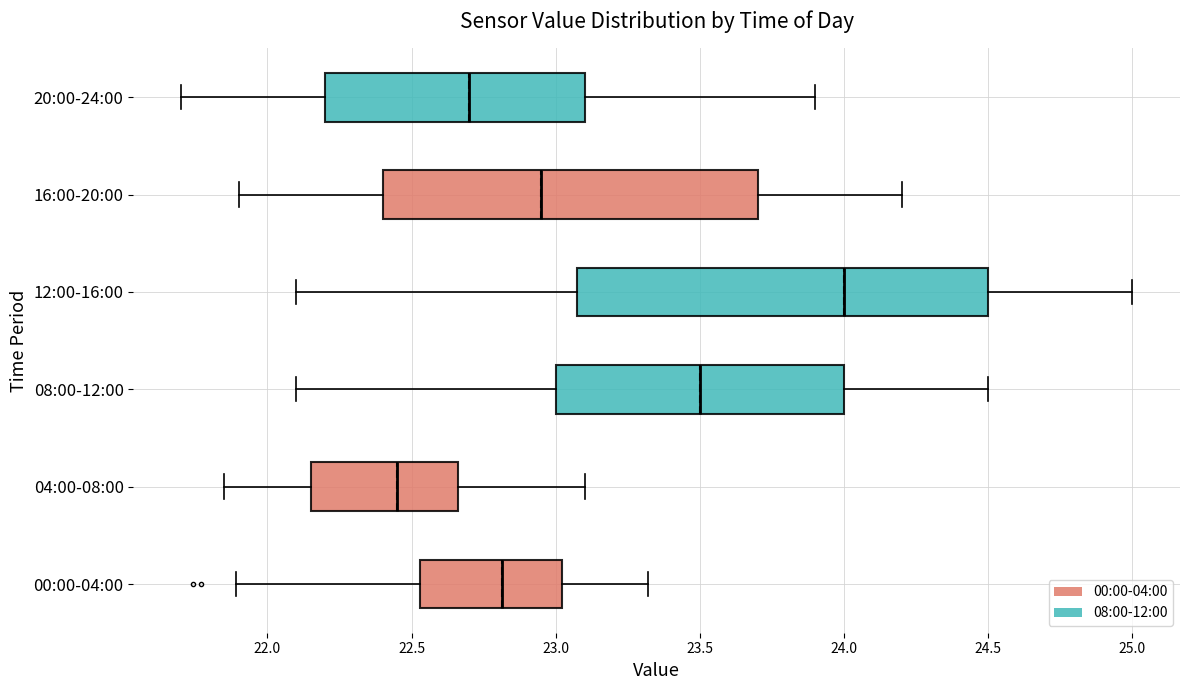

Reading bottom to top, transcribe this box plot: for each box, give where its median line is, the range the box spans, and where its two whiskers end, as read against the x-axis. The values are not printed on the chart, so give them approximately, as read against the axis.

00:00-04:00: median 22.80, box 22.55 to 23.00, whiskers 21.90 to 23.30
04:00-08:00: median 22.45, box 22.15 to 22.65, whiskers 21.85 to 23.10
08:00-12:00: median 23.50, box 23.00 to 24.00, whiskers 22.10 to 24.50
12:00-16:00: median 24.00, box 23.10 to 24.50, whiskers 22.10 to 25.00
16:00-20:00: median 22.95, box 22.40 to 23.70, whiskers 21.90 to 24.20
20:00-24:00: median 22.70, box 22.20 to 23.10, whiskers 21.70 to 23.90